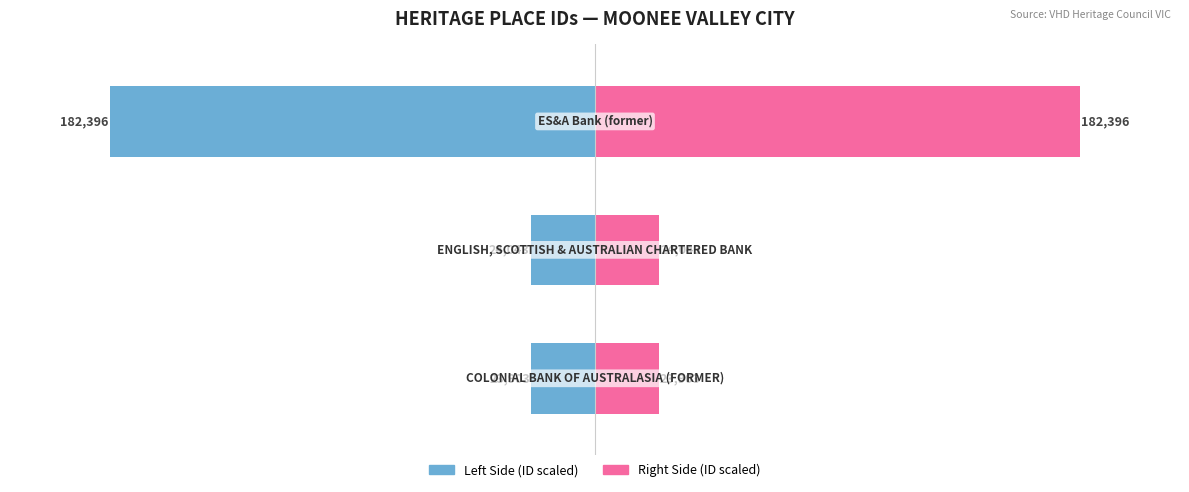

Reading right to left, list all the values displayed in this chart.

Left Side (ID scaled): 2=-182.4	1=-24.0	0=-23.9
Right Side (ID scaled): 2=182.4	1=24.0	0=23.9